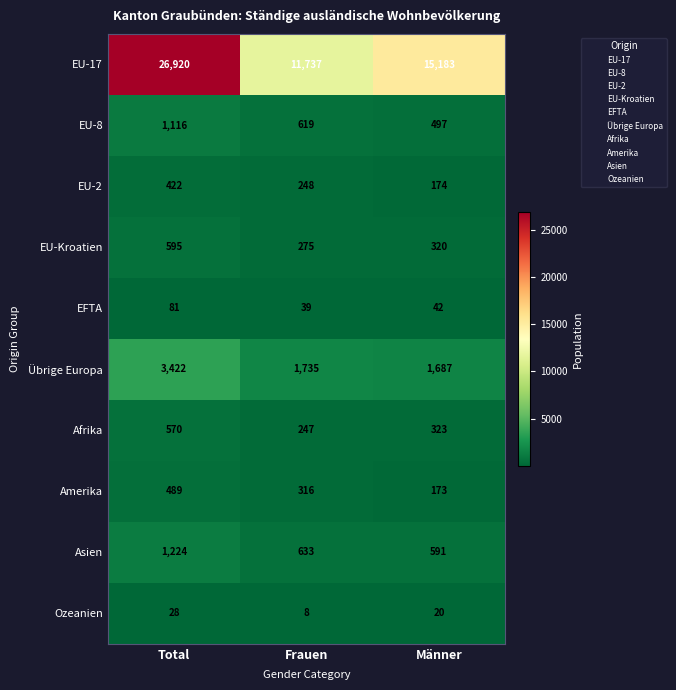

What is the average value of the EU-8 series?

744